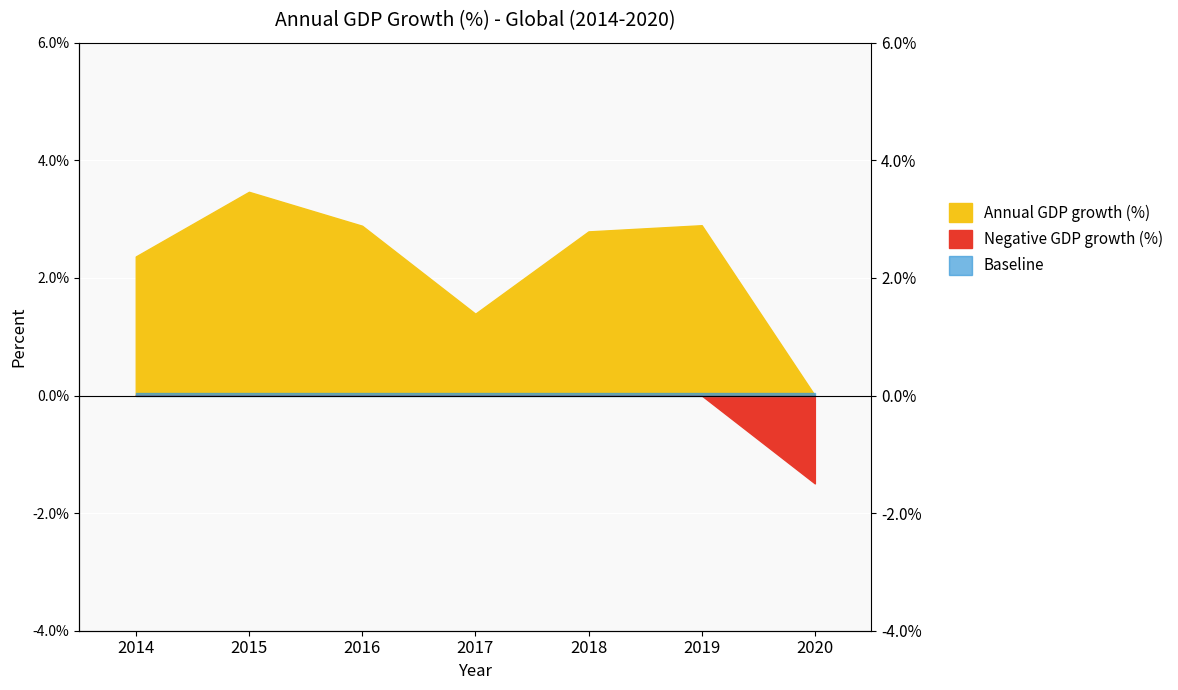

Rank the categories by value from highest to lowest.

2015, 2019, 2016, 2018, 2014, 2017, 2020